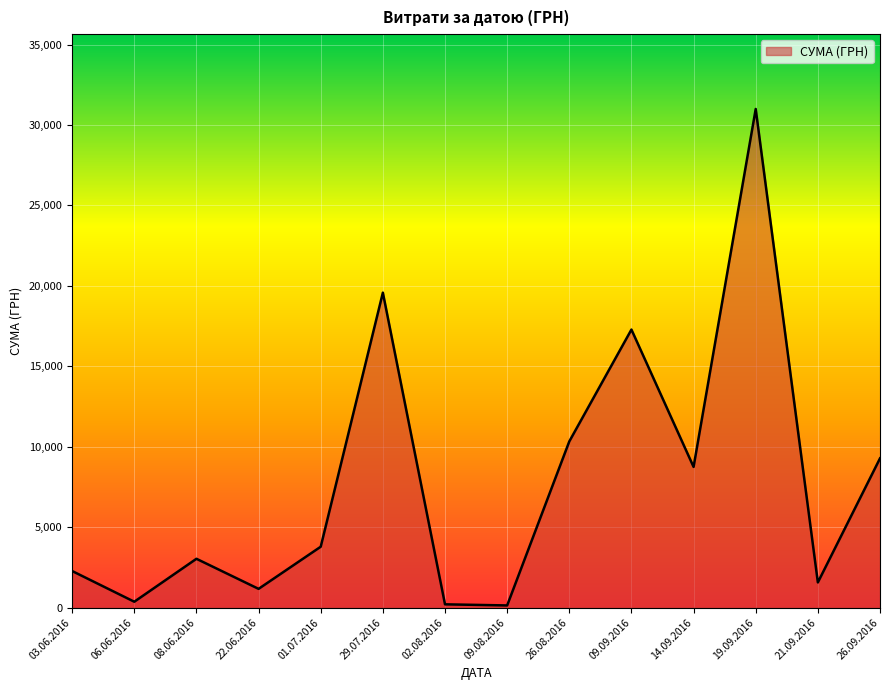

What is the greatest value displayed?

30993.8